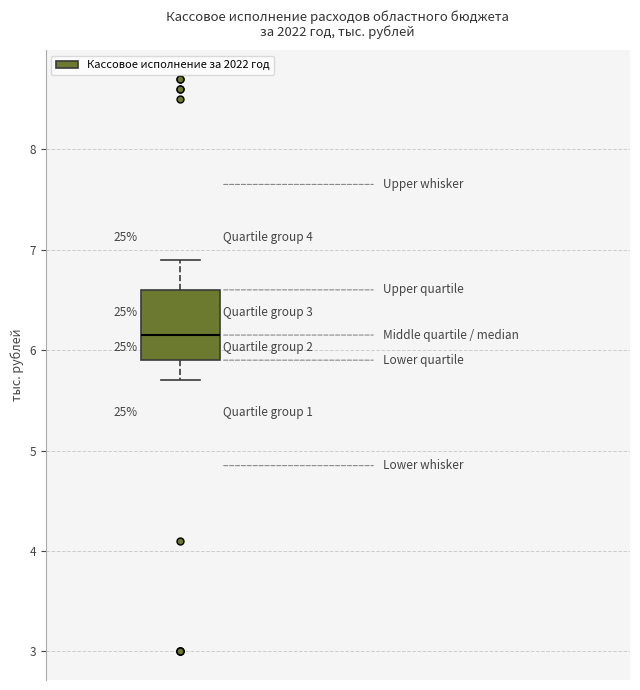

Transcribe this box plot: give where the median line is, the range the box spans, and where the two whiskers end, as read against the y-axis. The values are not printed on the chart, so give them approximately, as read against the axis.

median 6.2, box 5.9 to 6.6, whiskers 5.7 to 6.9